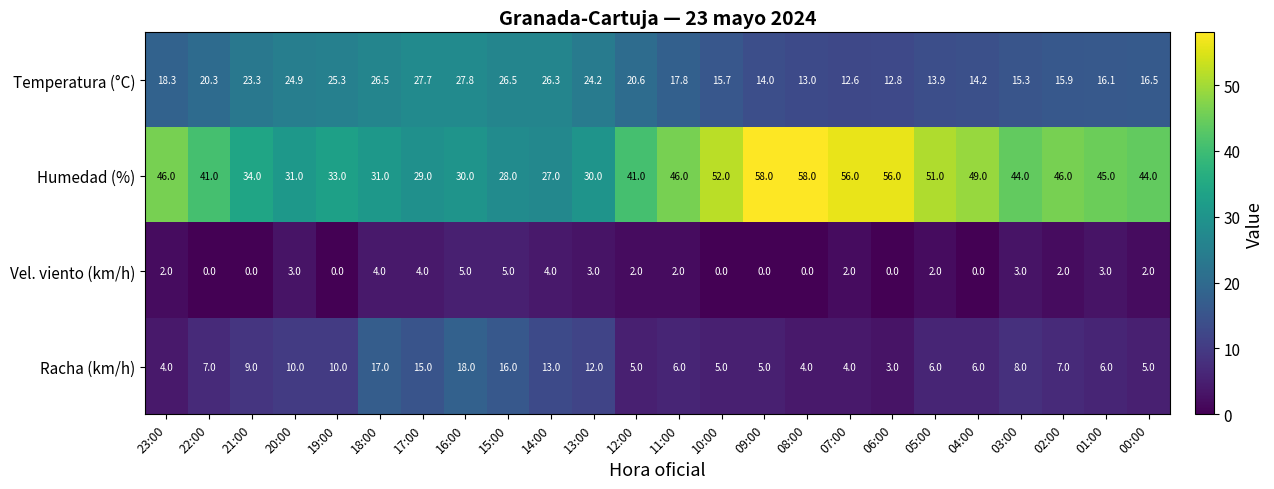

What is the average value of the Temperatura (°C) series?

19.6